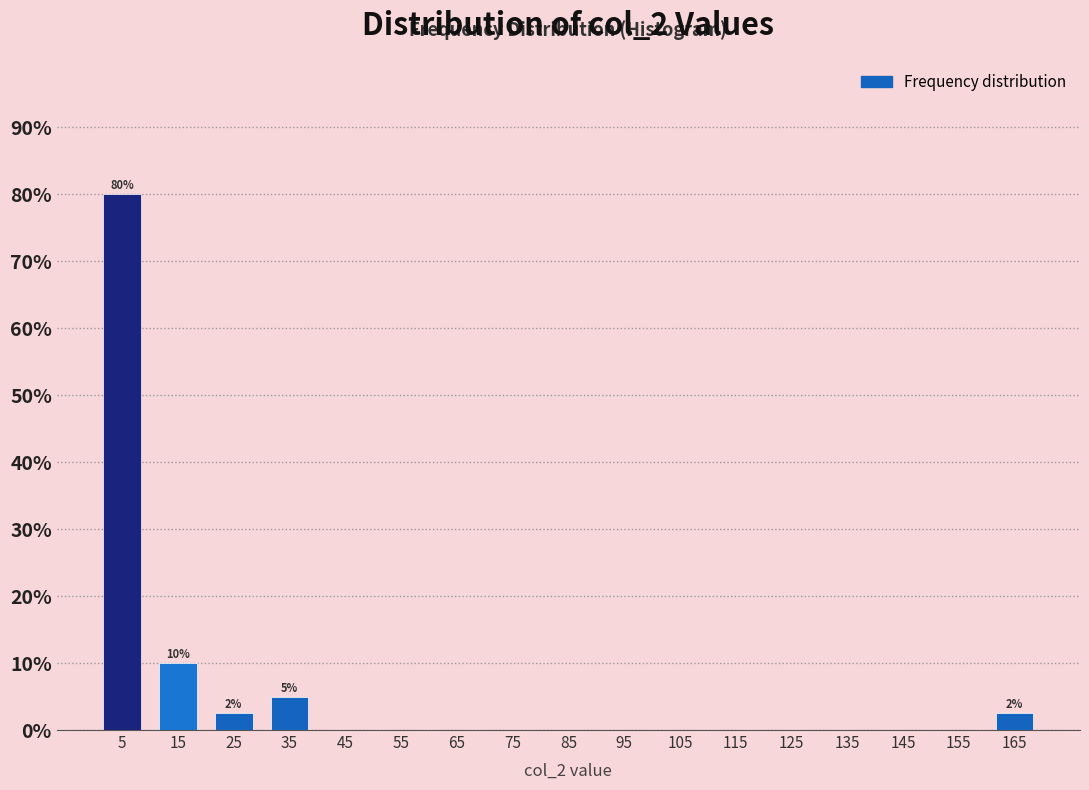

Over which range of the x-axis is the bar tallest?

0 to 10